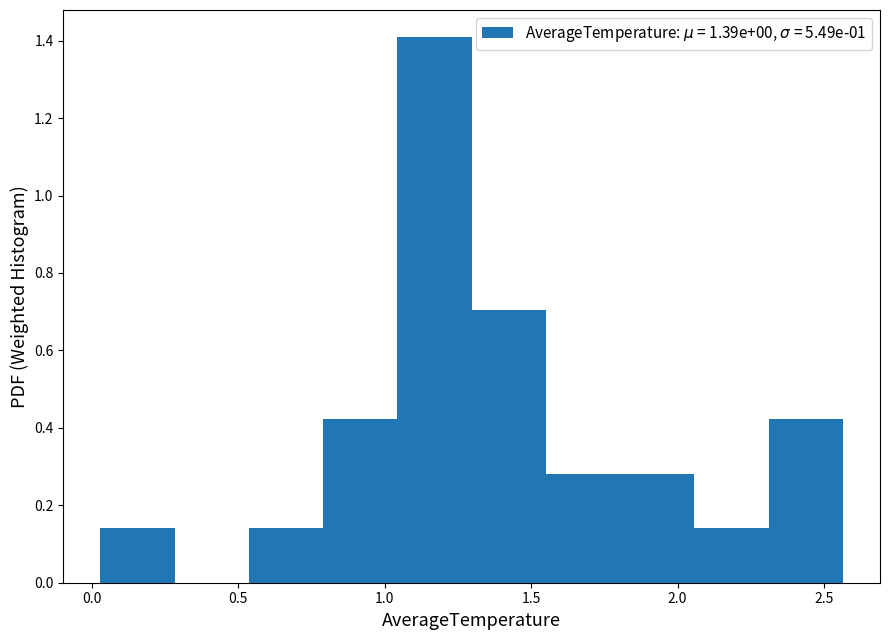

Over which range of the x-axis is the bar tallest?

1.05 to 1.30